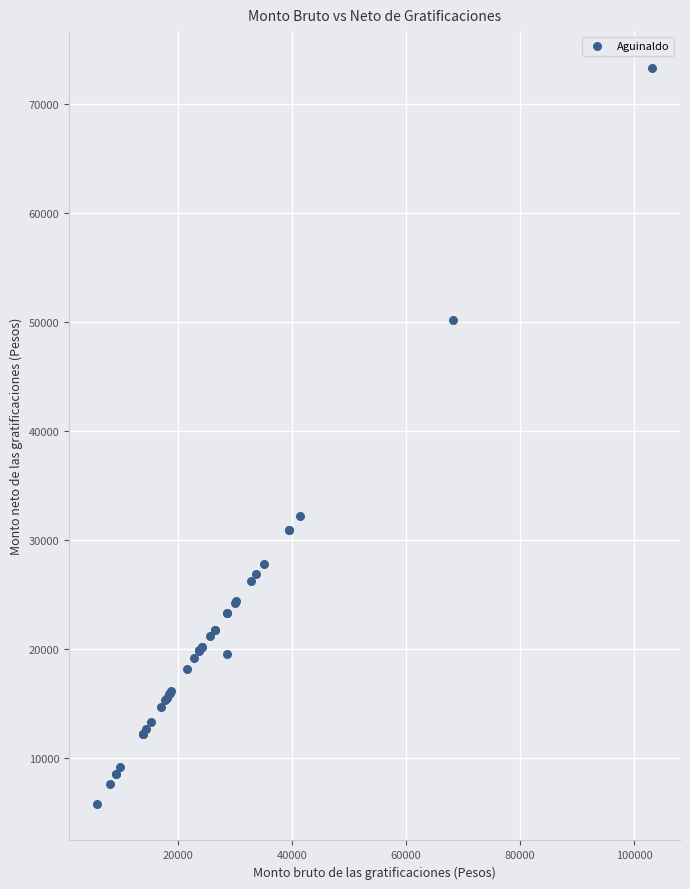

What Y value in the scatter plot is closest to 39575?

32249.8